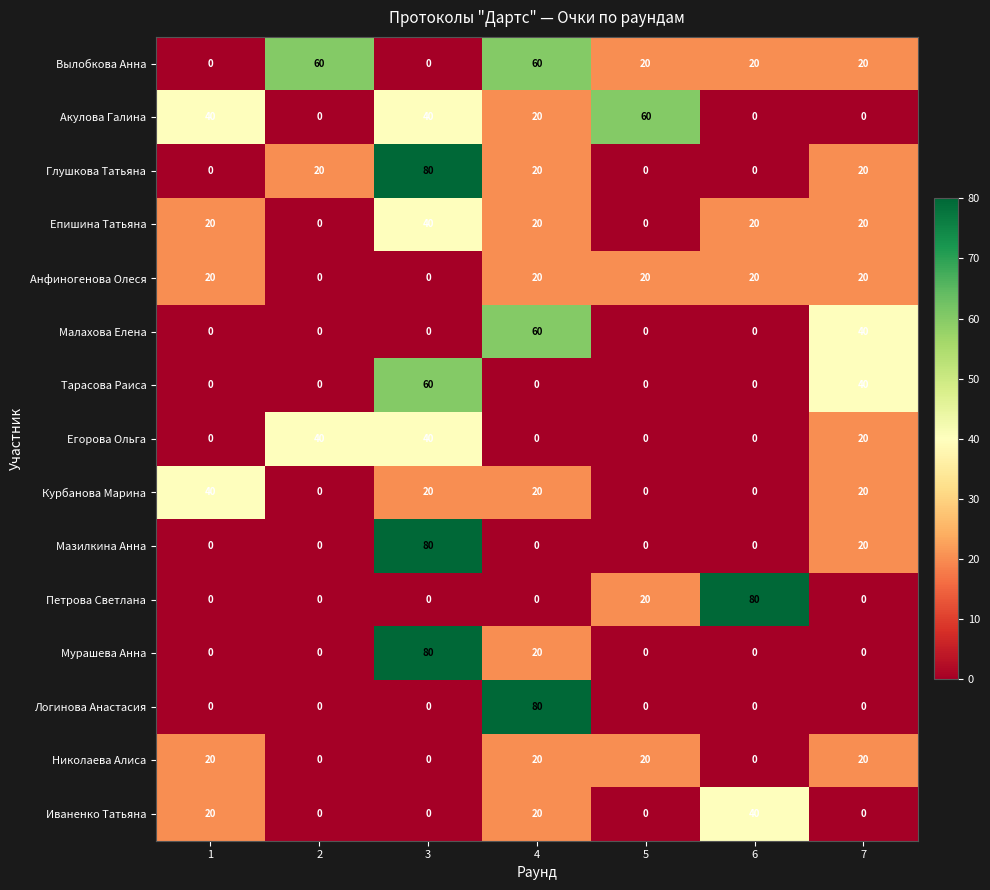

Which series has the largest total across all categories?

Вылобкова Анна